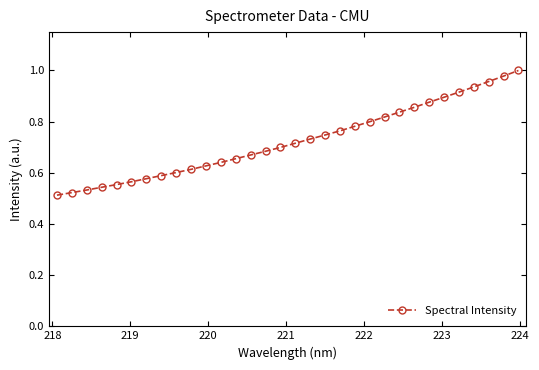

What is the sum of all values?

23.2